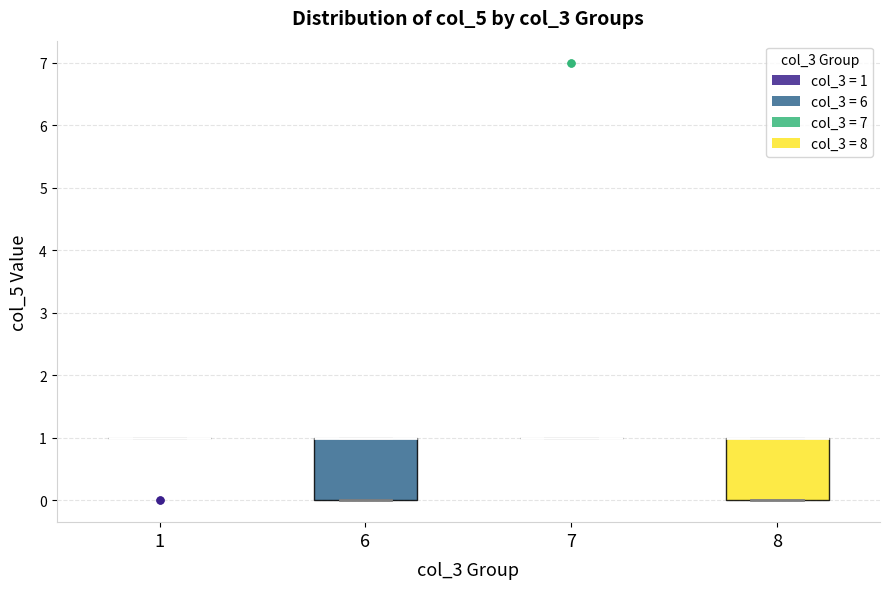

Reading left to right, read every box against the y-axis: the position of its median line, the range the box covers, and the ends of its whiskers. The values are not printed on the chart, so give them approximately, as read against the axis.

1: box collapsed to a line at 1, whiskers 1 to 1
6: median 1 (drawn on the box's upper edge), box 0 to 1, whiskers 0 to 1
7: box collapsed to a line at 1, whiskers 1 to 1
8: median 1 (drawn on the box's upper edge), box 0 to 1, whiskers 0 to 1